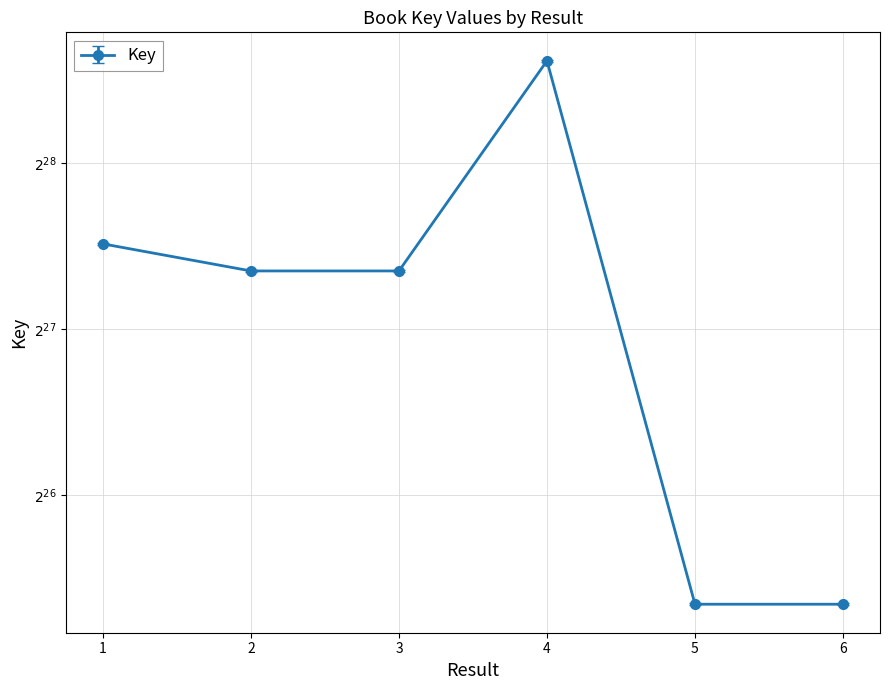

How many points are lower than both their immediate neighbors (excluding endpoints)?

1